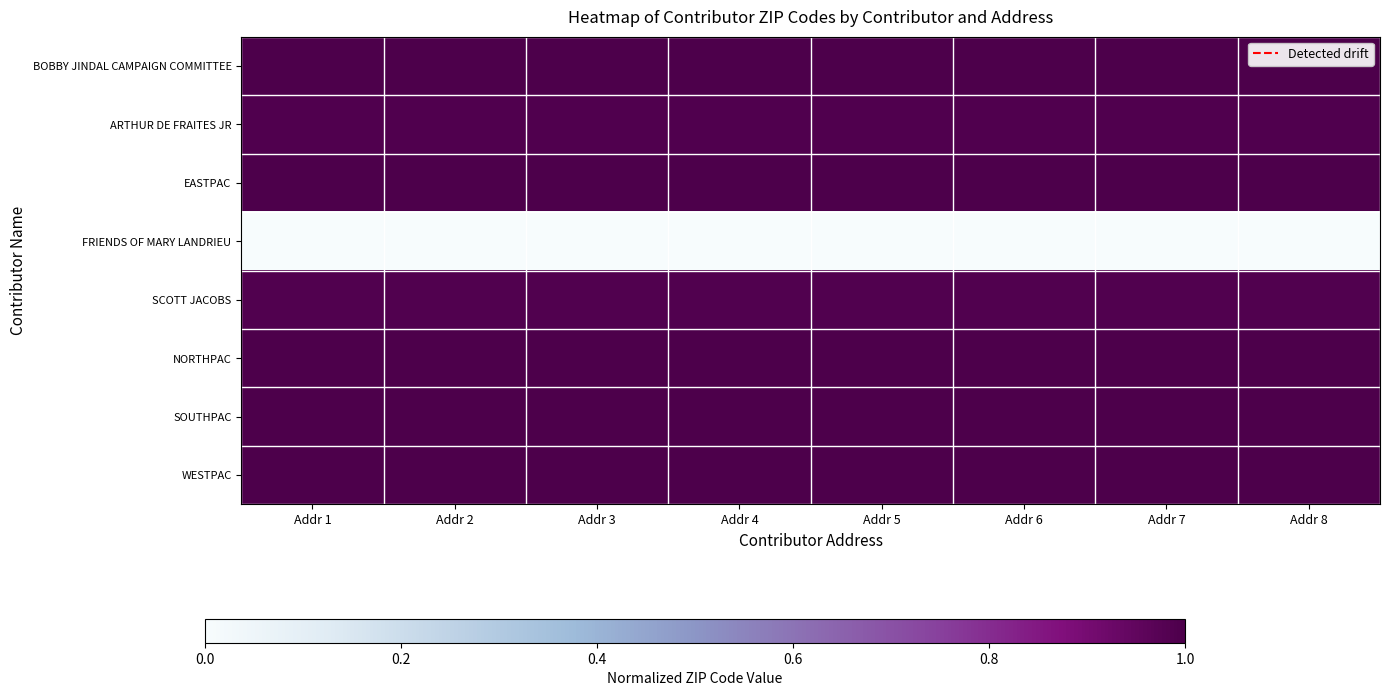

Reading left to right, extract all data points from this chart.

BOBBY JINDAL CAMPAIGN COMMITTEE: Addr 1=1.0	Addr 2=1.0	Addr 3=1.0	Addr 4=1.0	Addr 5=1.0	Addr 6=1.0	Addr 7=1.0	Addr 8=1.0
ARTHUR DE FRAITES JR: Addr 1=1.0	Addr 2=1.0	Addr 3=1.0	Addr 4=1.0	Addr 5=1.0	Addr 6=1.0	Addr 7=1.0	Addr 8=1.0
EASTPAC: Addr 1=1.0	Addr 2=1.0	Addr 3=1.0	Addr 4=1.0	Addr 5=1.0	Addr 6=1.0	Addr 7=1.0	Addr 8=1.0
FRIENDS OF MARY LANDRIEU: Addr 1=0.0	Addr 2=0.0	Addr 3=0.0	Addr 4=0.0	Addr 5=0.0	Addr 6=0.0	Addr 7=0.0	Addr 8=0.0
SCOTT JACOBS: Addr 1=1.0	Addr 2=1.0	Addr 3=1.0	Addr 4=1.0	Addr 5=1.0	Addr 6=1.0	Addr 7=1.0	Addr 8=1.0
NORTHPAC: Addr 1=1.0	Addr 2=1.0	Addr 3=1.0	Addr 4=1.0	Addr 5=1.0	Addr 6=1.0	Addr 7=1.0	Addr 8=1.0
SOUTHPAC: Addr 1=1.0	Addr 2=1.0	Addr 3=1.0	Addr 4=1.0	Addr 5=1.0	Addr 6=1.0	Addr 7=1.0	Addr 8=1.0
WESTPAC: Addr 1=1.0	Addr 2=1.0	Addr 3=1.0	Addr 4=1.0	Addr 5=1.0	Addr 6=1.0	Addr 7=1.0	Addr 8=1.0